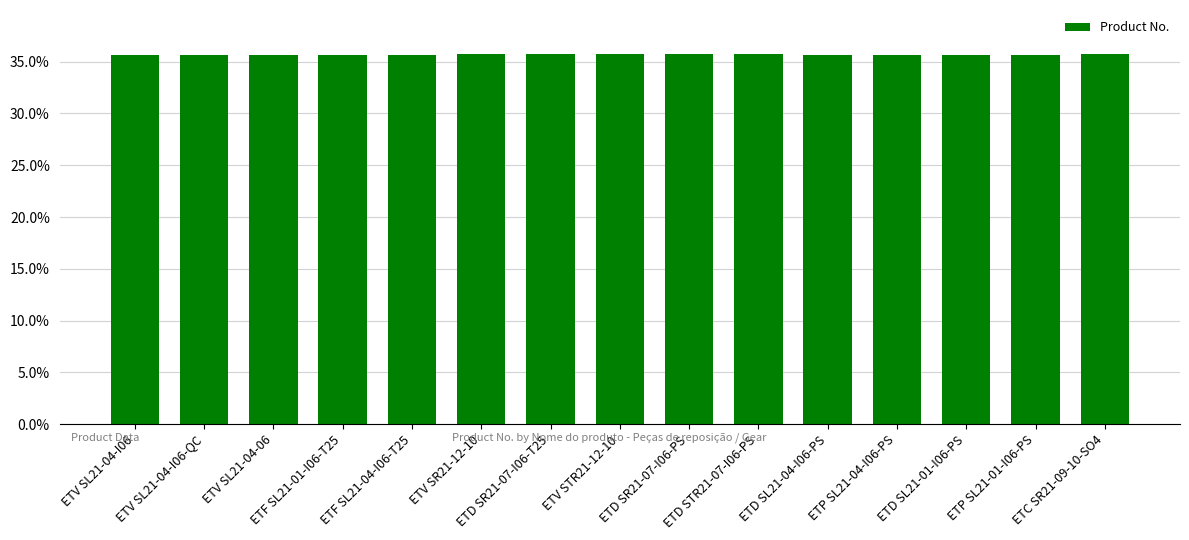

The value at ETD SR21-07-I06-PS is 35.7. True or false?

True